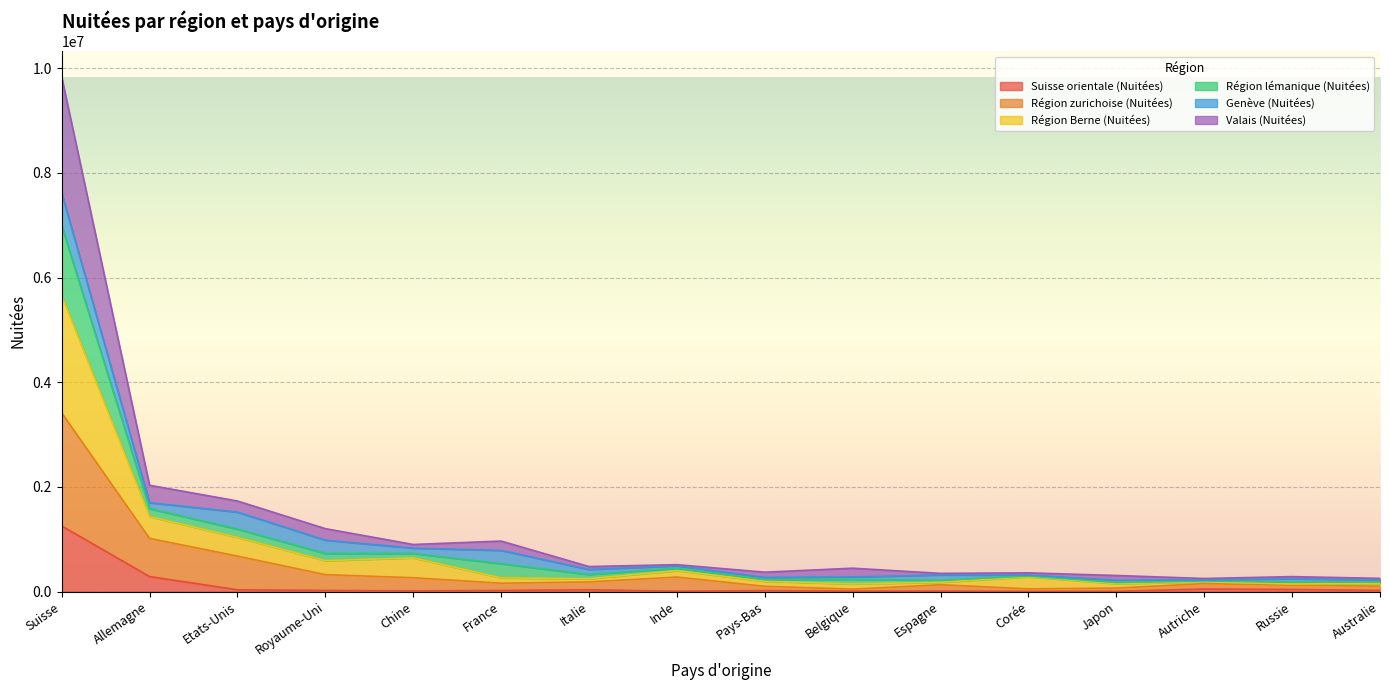

At which category does Région Berne (Nuitées) reach its first local valley?

Royaume-Uni